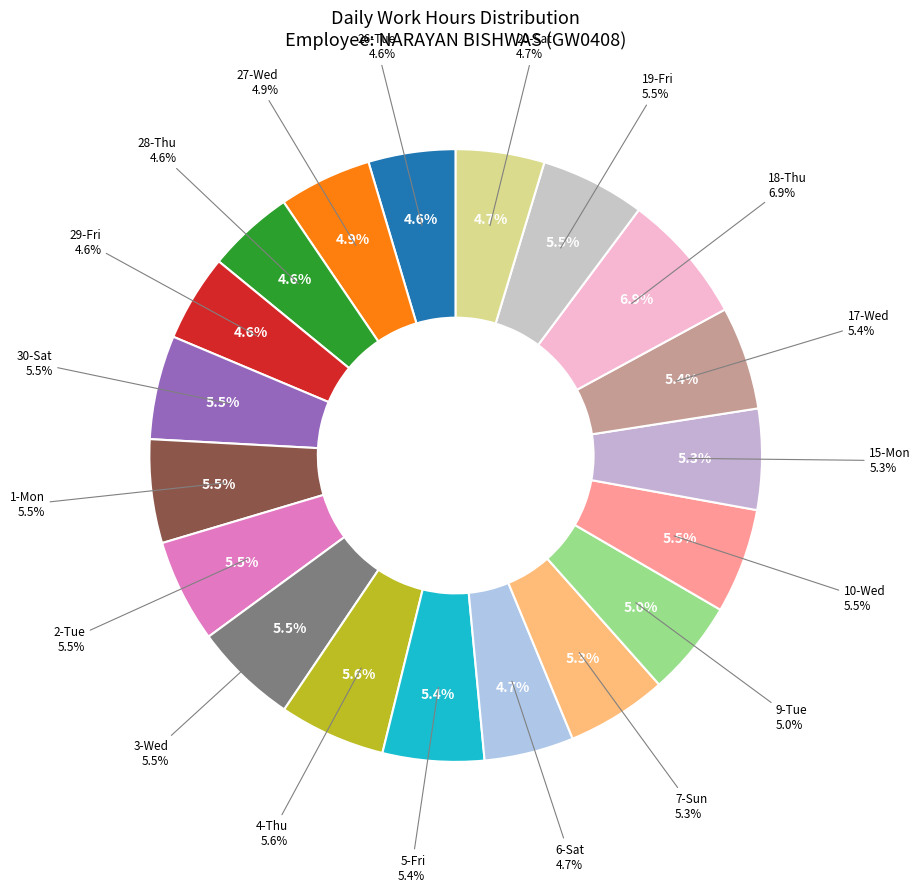

Is it true that 26-Tue is 19% of the pie?

False